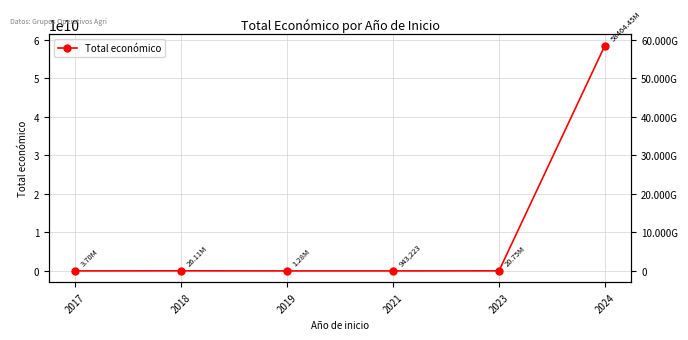

What is the ratio of the value at 2018 to the value at 2023?

1.3